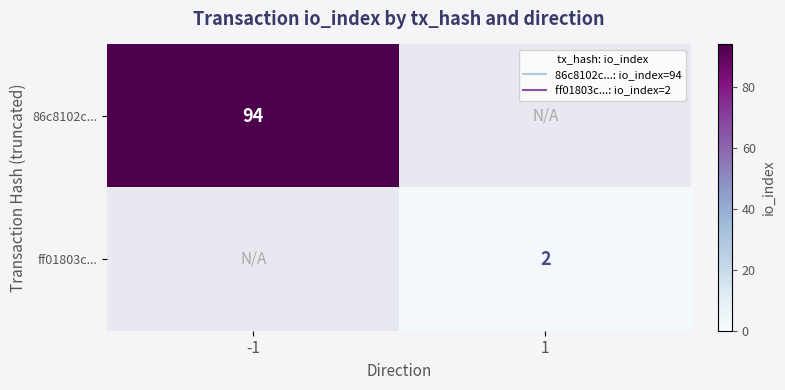

Is it true that 86c8102c... equals 34 at 1?

False